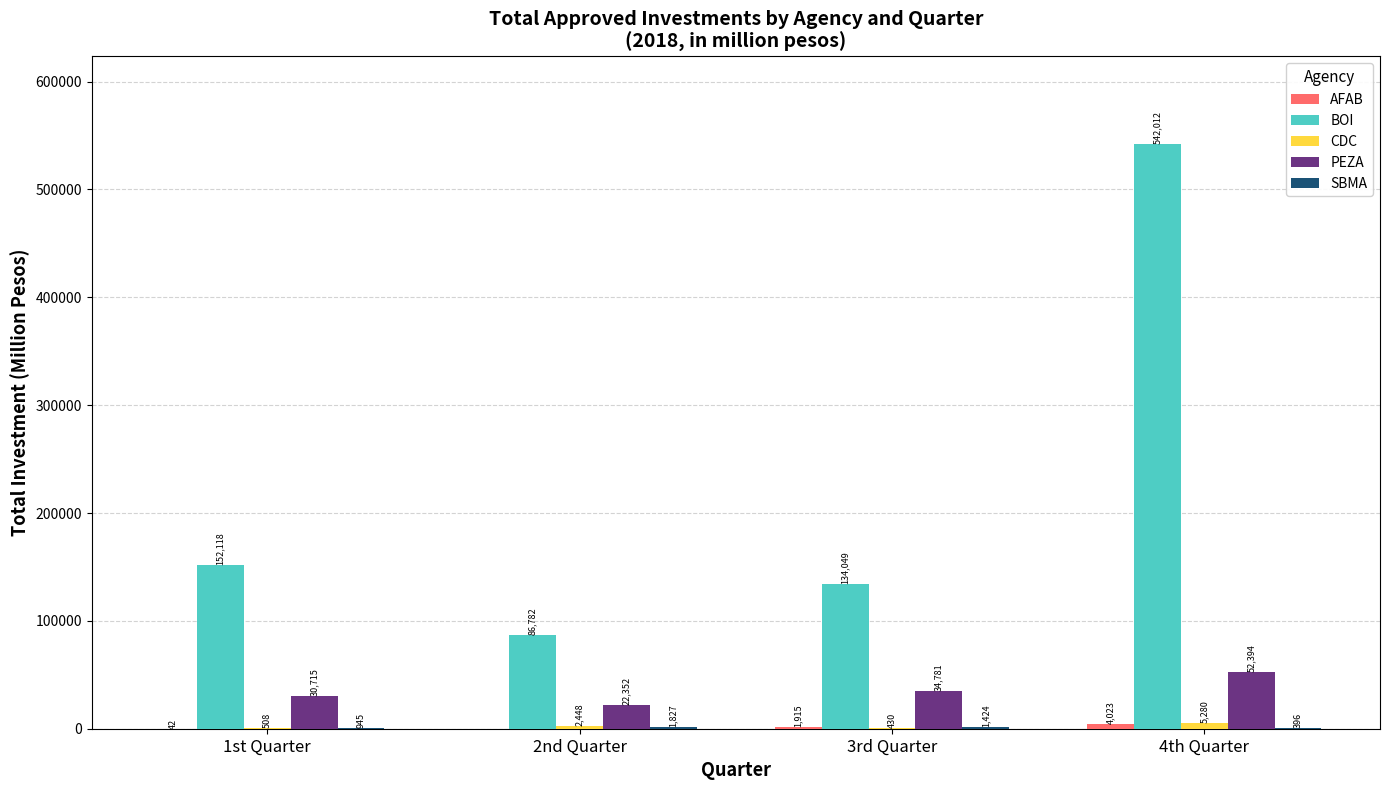

Count the number of data series in this chart.

5